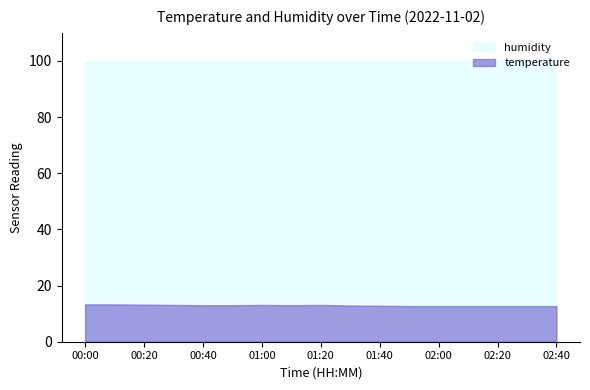

What is the difference between the highest and lowest values at 01:50?

87.2